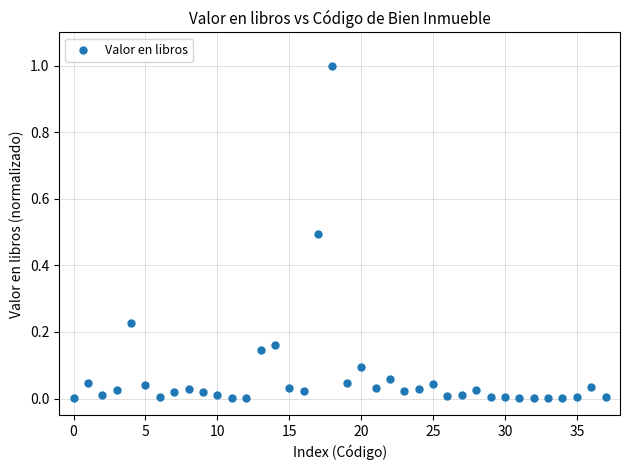

What is the range of Y values (max minus min)?

1.0